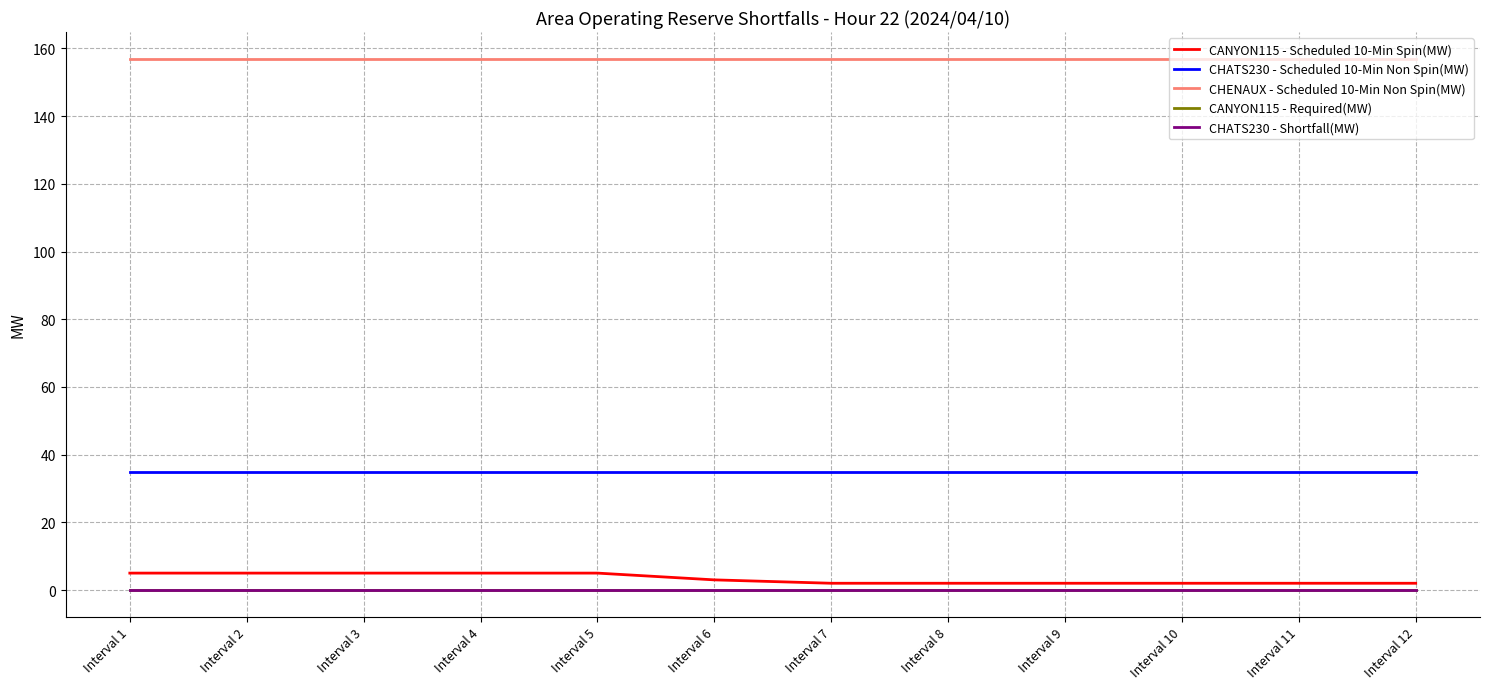

What is the difference between the highest and lowest values at Interval 12?

157